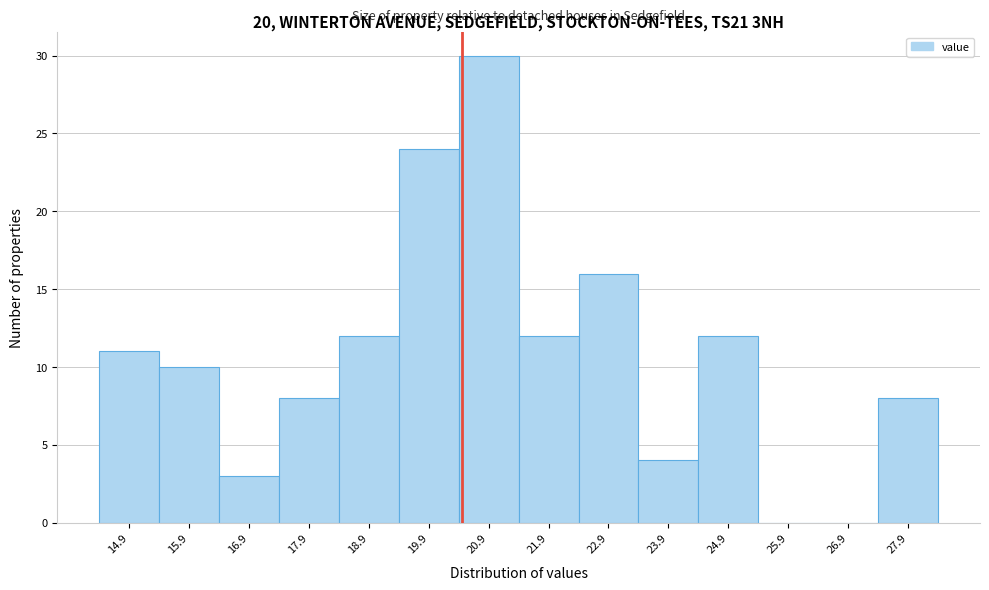

Reading left to right, extract all data points from this chart.

14.9=11	15.9=10	16.9=3	17.9=8	18.9=12	19.9=24	20.9=30	21.9=12	22.9=16	23.9=4	24.9=12	25.9=0	26.9=0	27.9=8